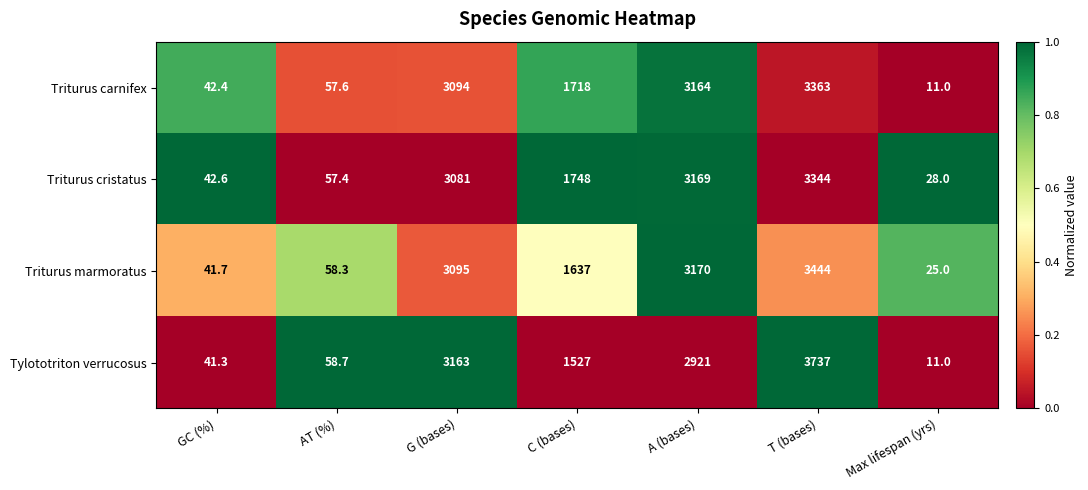

How many series are shown in this chart?

4